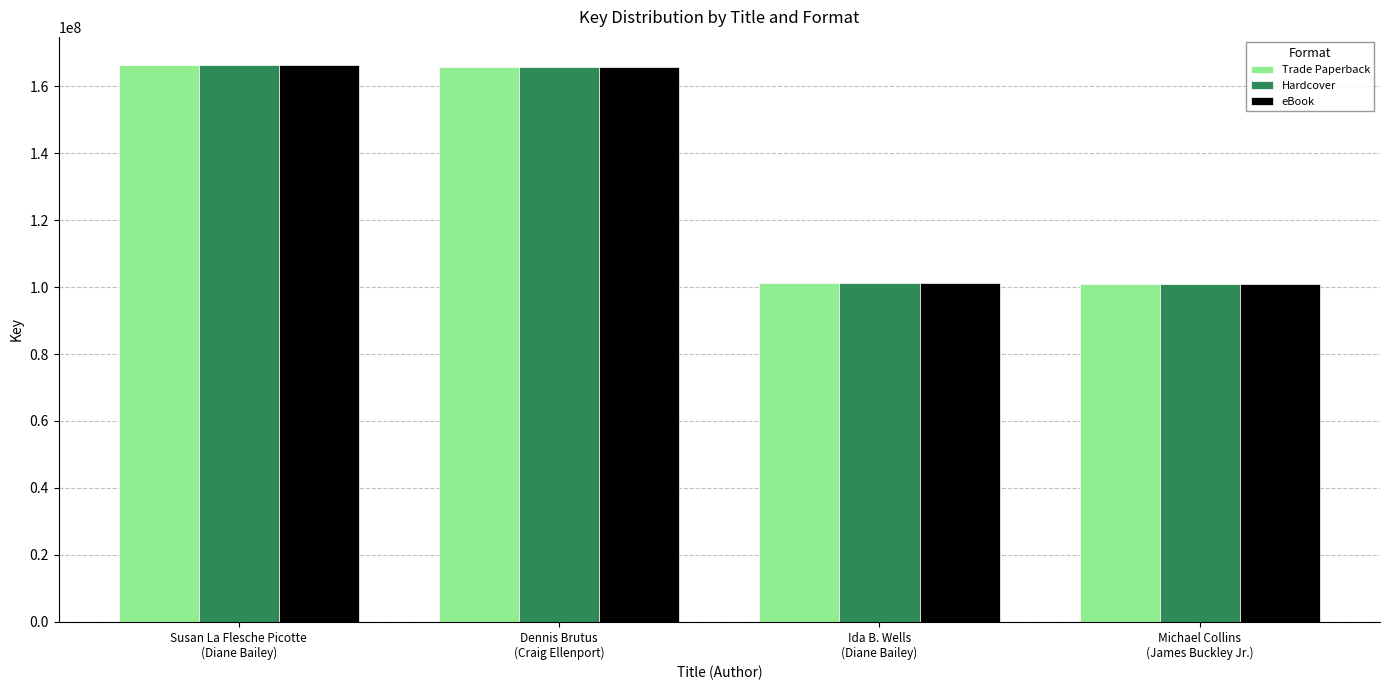

Is it true that eBook equals 166408196 at Susan La Flesche Picotte
(Diane Bailey)?

True